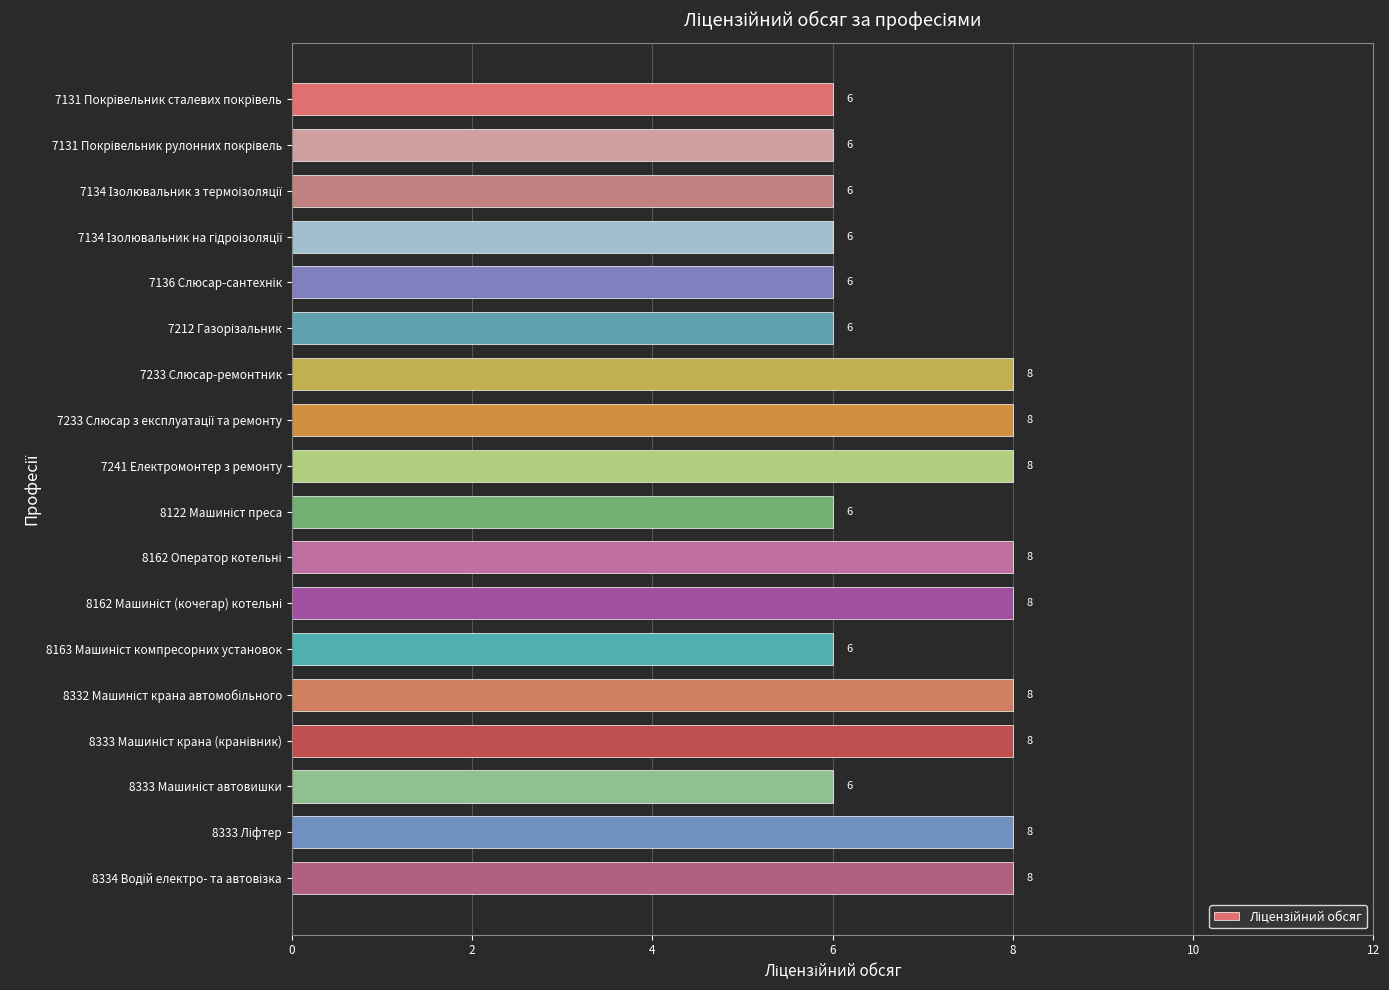

What is the smallest value displayed?

6